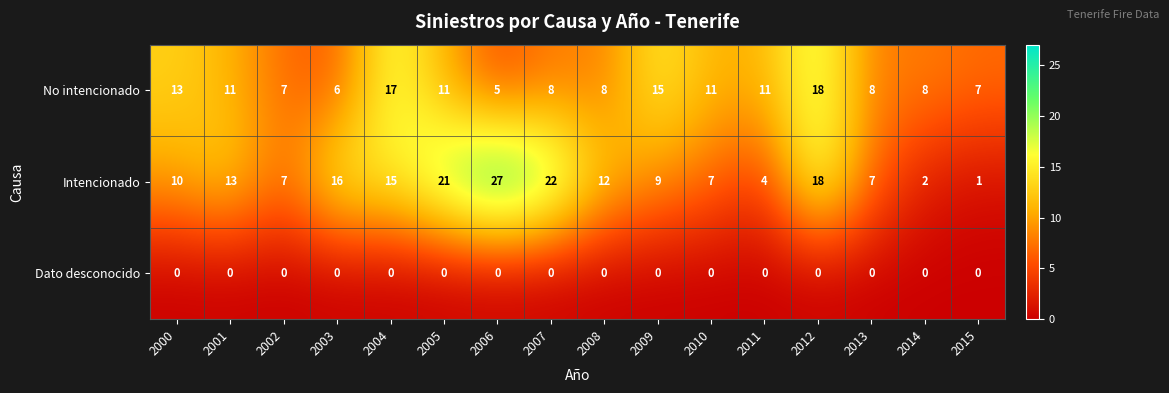

The value of Dato desconocido at 2013 is 0. True or false?

True